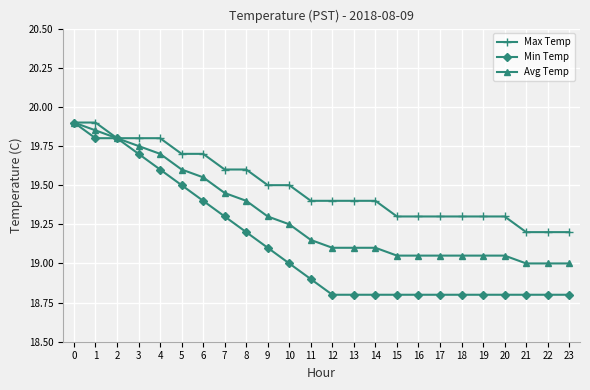

Is the value of Min Temp at 18 greater than the value of Max Temp at 12?

No